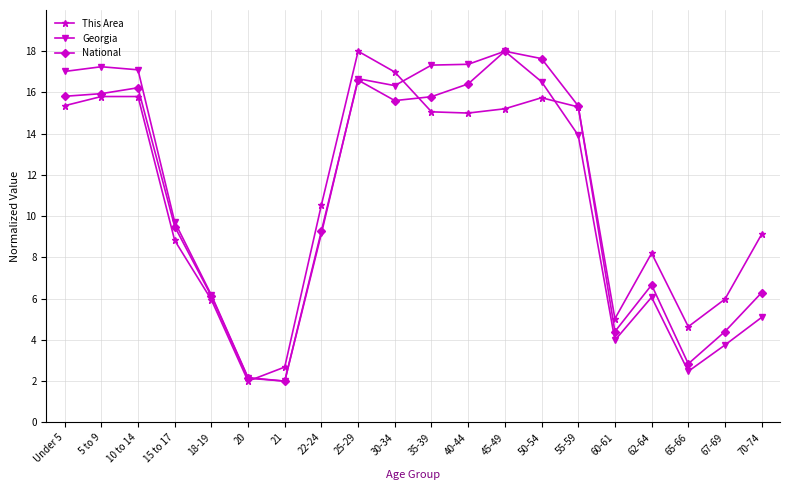

How many lines are shown in the chart?

3